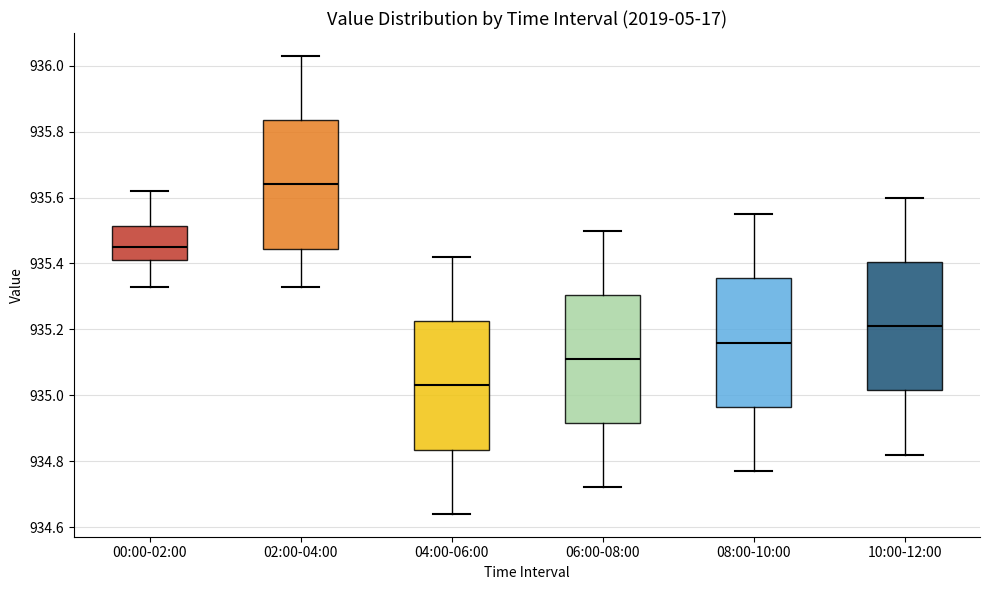

Where is the lower edge of the box for 02:00-04:00 on the y-axis? The values are not printed on the chart, so give them approximately, as read against the axis.

935.44